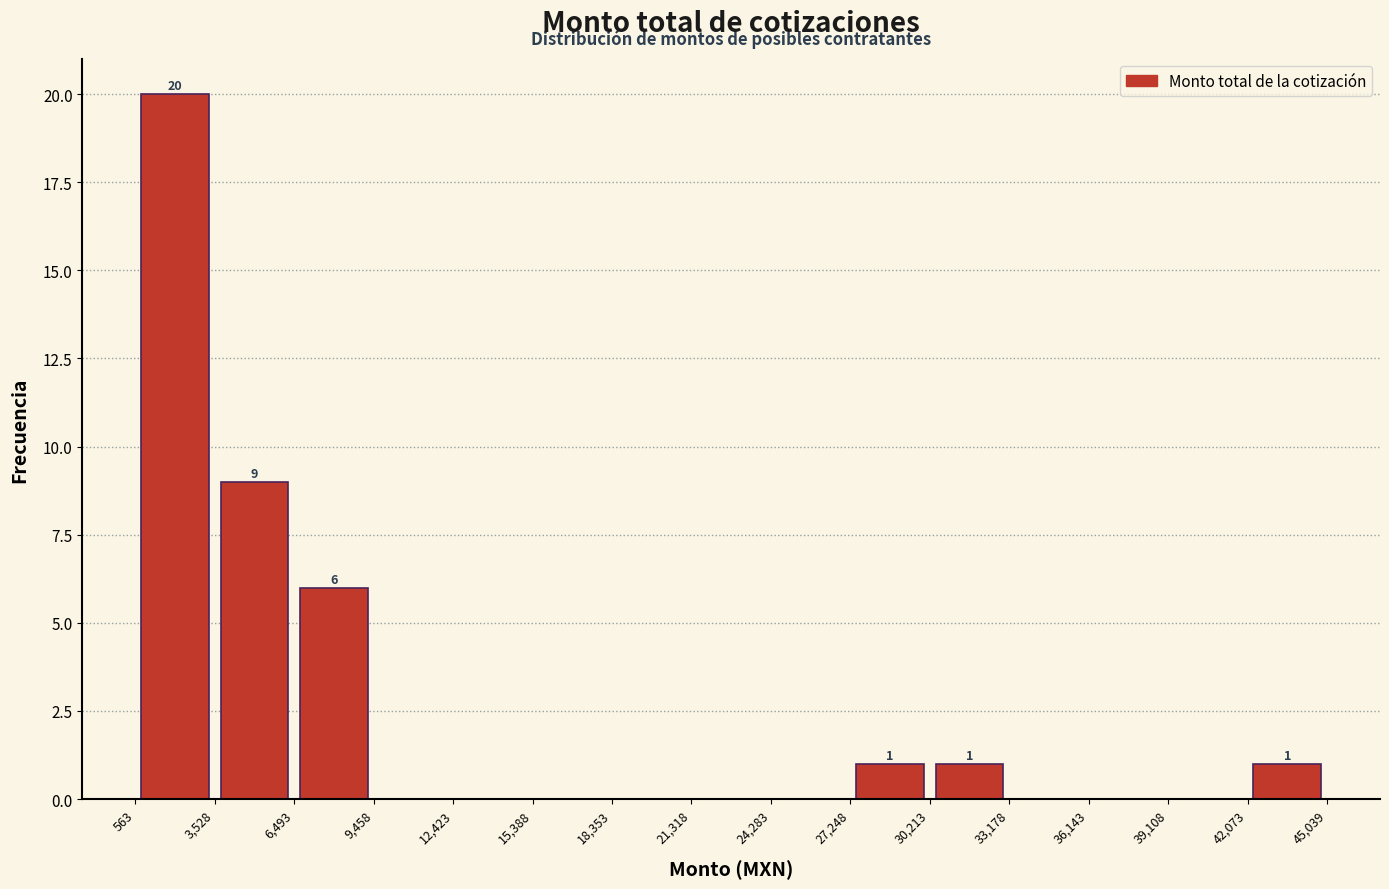

Which range on the x-axis has the tallest bar?

563 to 3,528